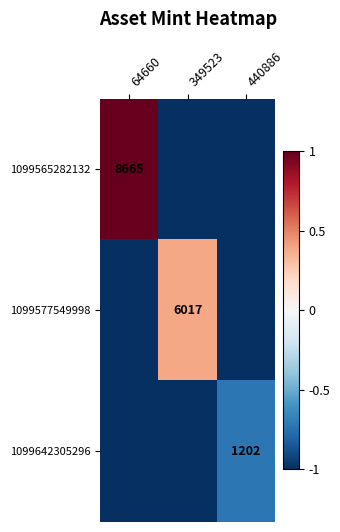

True or false: 1099577549998 has a value of 3794 at 349523.

False